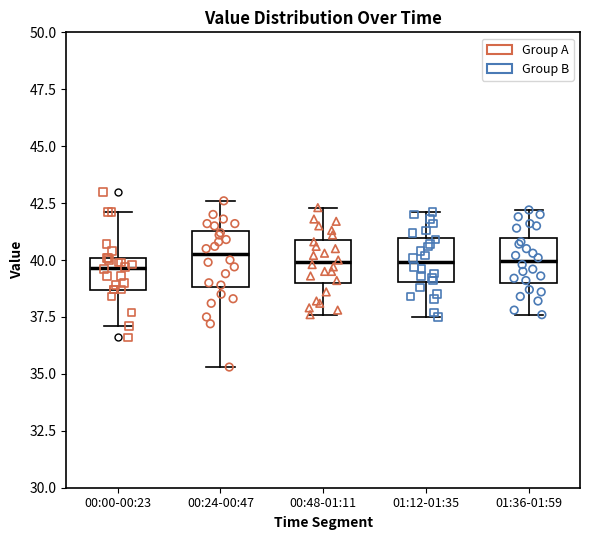

Reading left to right, transcribe this box plot: for each box, give where its median line is, the range the box spans, and where its two whiskers end, as read against the y-axis. The values are not printed on the chart, so give them approximately, as read against the axis.

00:00-00:23: median 39.5, box 38.5 to 40.0, whiskers 37.0 to 42.0
00:24-00:47: median 40.5, box 39.0 to 41.5, whiskers 35.5 to 42.5
00:48-01:11: median 40.0, box 39.0 to 41.0, whiskers 37.5 to 42.5
01:12-01:35: median 40.0, box 39.0 to 41.0, whiskers 37.5 to 42.0
01:36-01:59: median 40.0, box 39.0 to 41.0, whiskers 37.5 to 42.0